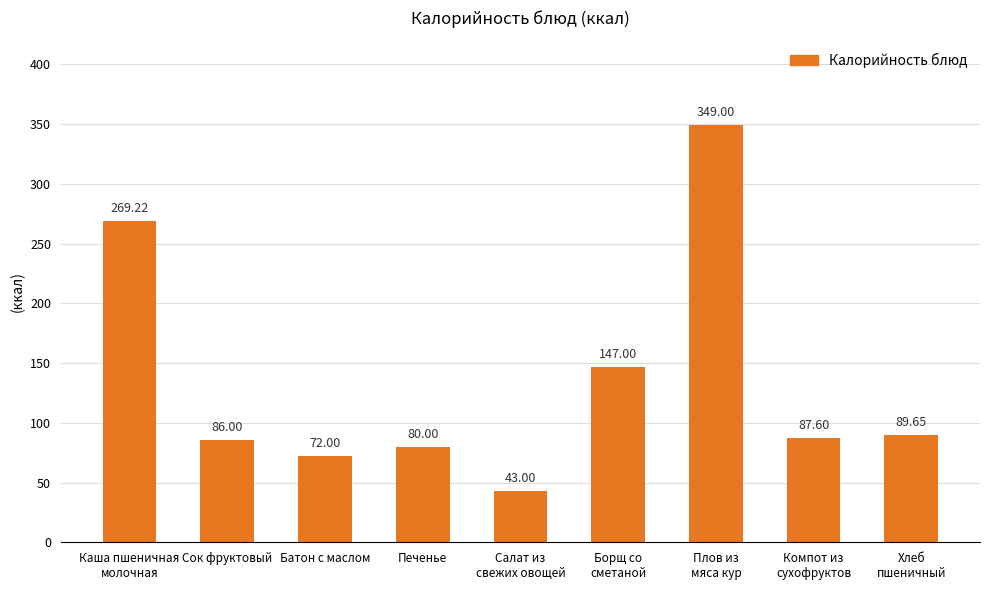

Read the value at Компот из
сухофруктов.

87.6